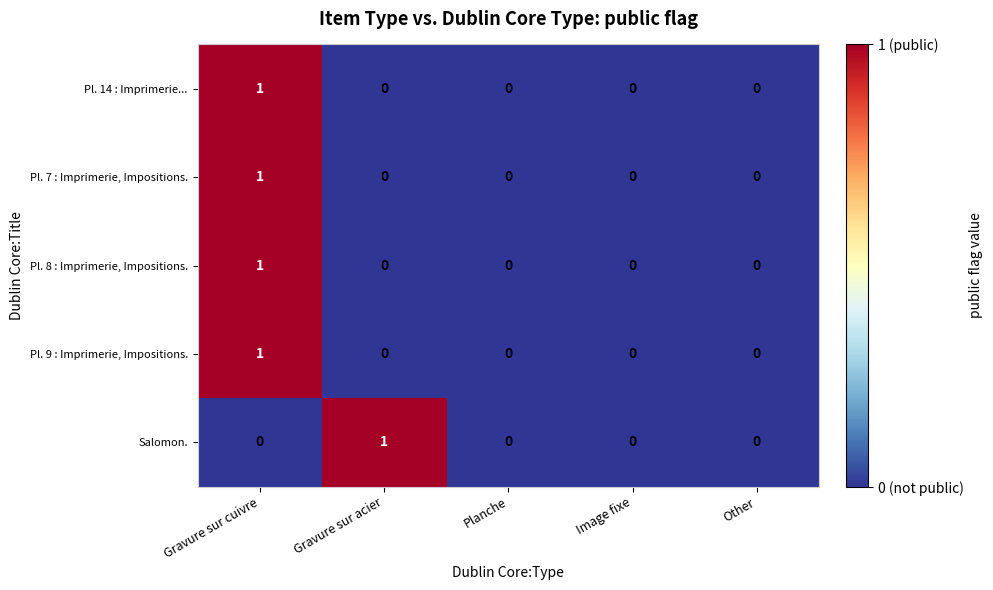

At which label does Pl. 9 : Imprimerie, Impositions. reach its peak?

Gravure sur cuivre